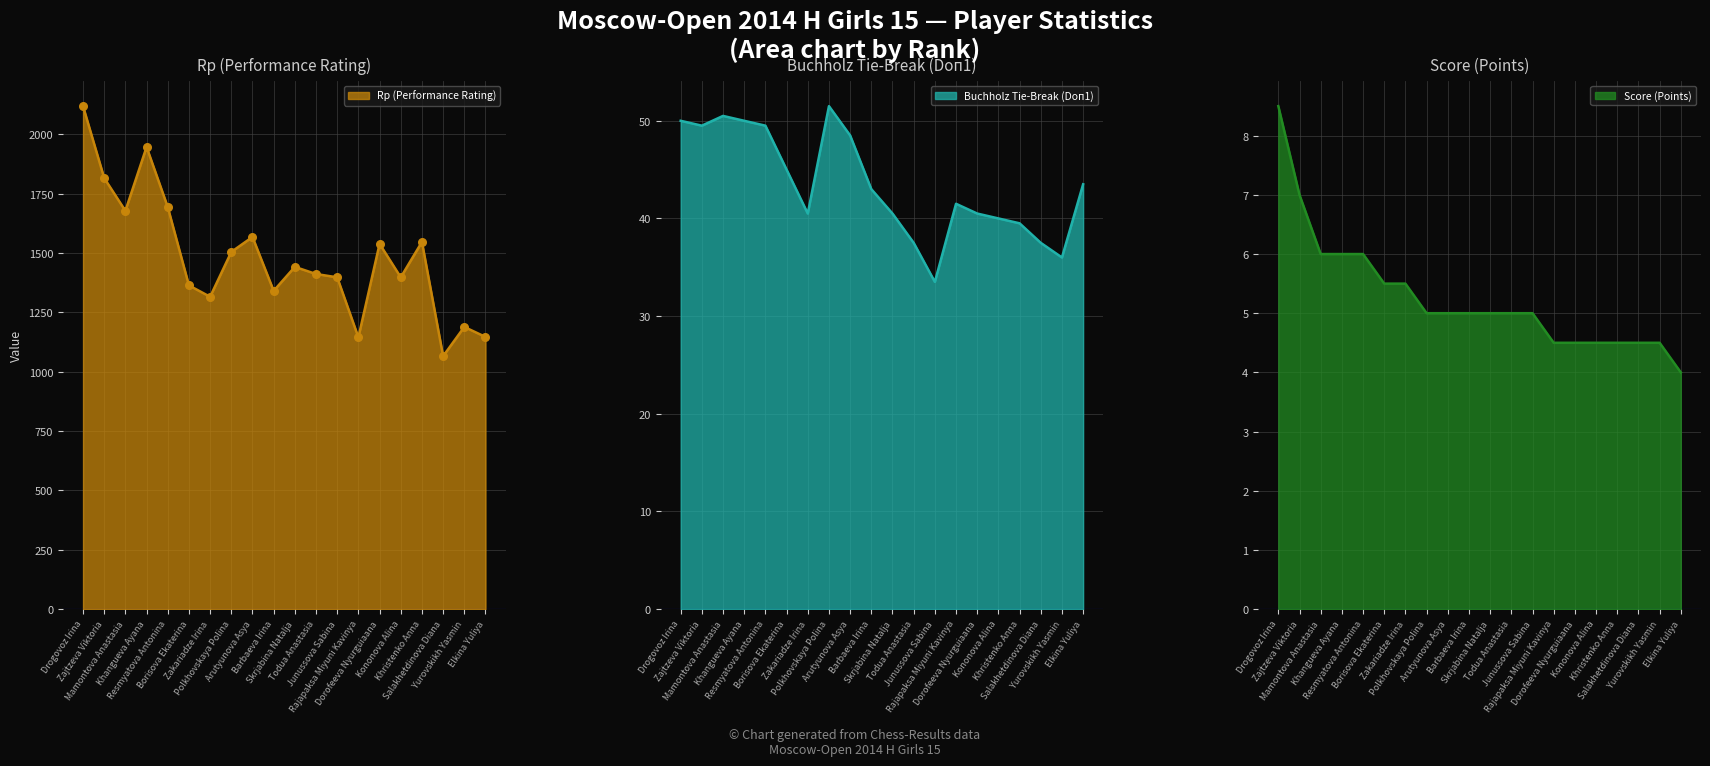

Which series contains the highest Y value?

Rp (Performance)